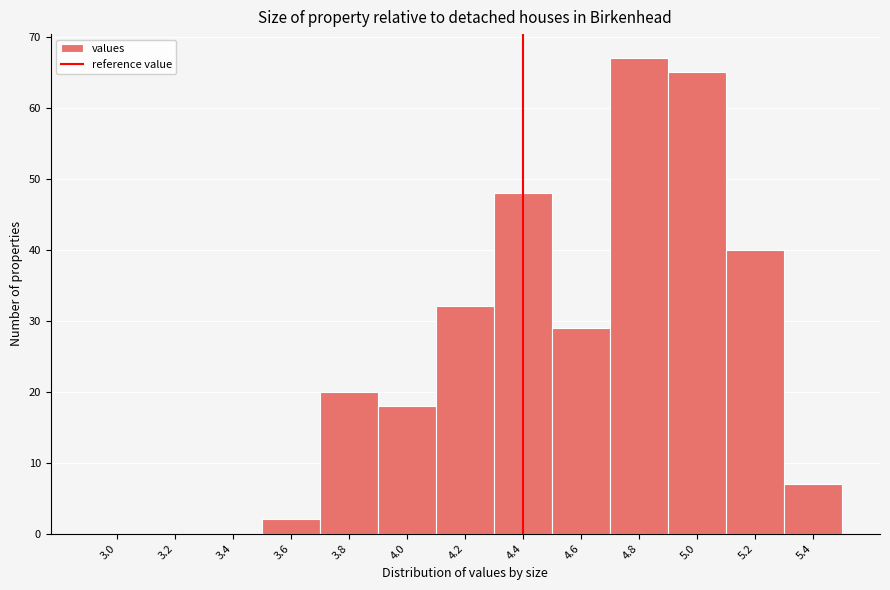

Reading left to right, what are all the values shown in this chart?

3.0=0	3.2=0	3.4=0	3.6=2	3.8=20	4.0=18	4.2=32	4.4=48	4.6=29	4.8=67	5.0=65	5.2=40	5.4=7